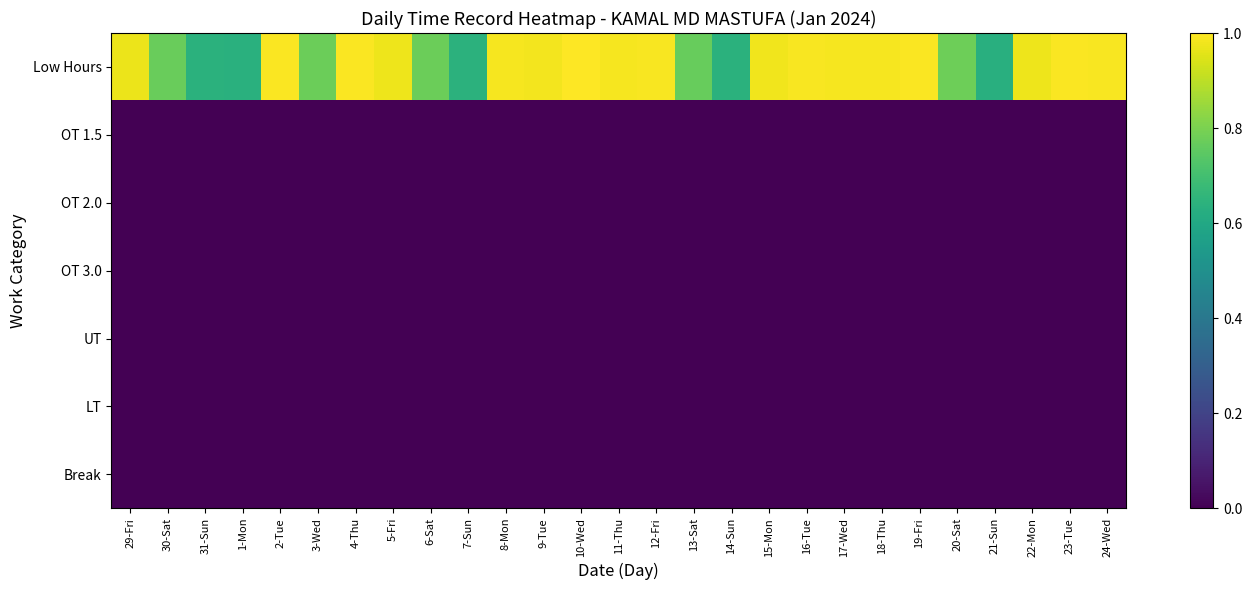

Which series has the largest range (max minus min)?

Low Hours